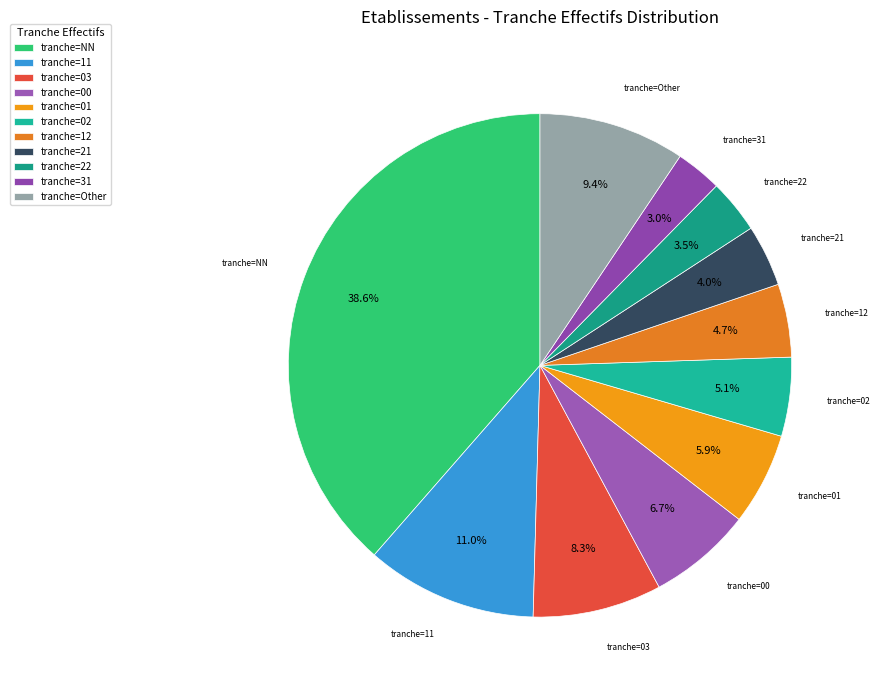

Combined, do tranche=21 and tranche=22 account for over 50%?

No